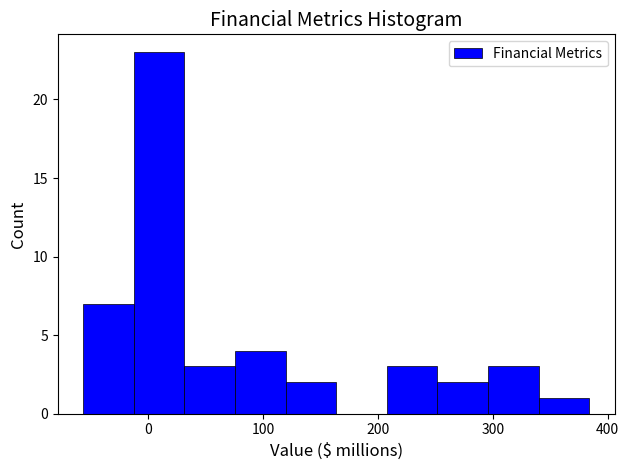

Reading left to right, transcribe this chart: for each bar, give the range it covers on the x-axis and its height. Neither the bar edges nor the heights are printed on the chart, so give them approximately, as read against the axes.

-60 to -10: 7
-10 to 30: 23
30 to 80: 3
80 to 120: 4
120 to 160: 2
160 to 210: 0
210 to 250: 3
250 to 300: 2
300 to 340: 3
340 to 380: 1